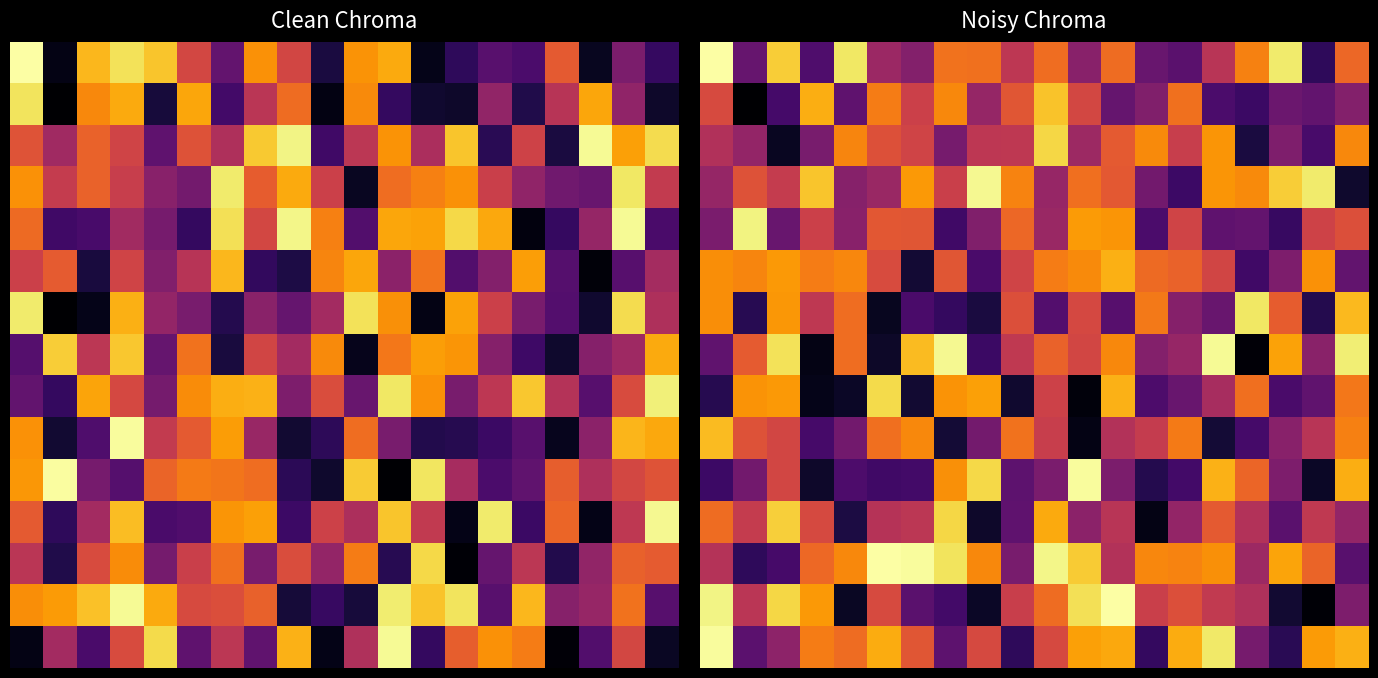

What is the difference between the second highest and minimum values in the row_2 series?

0.7